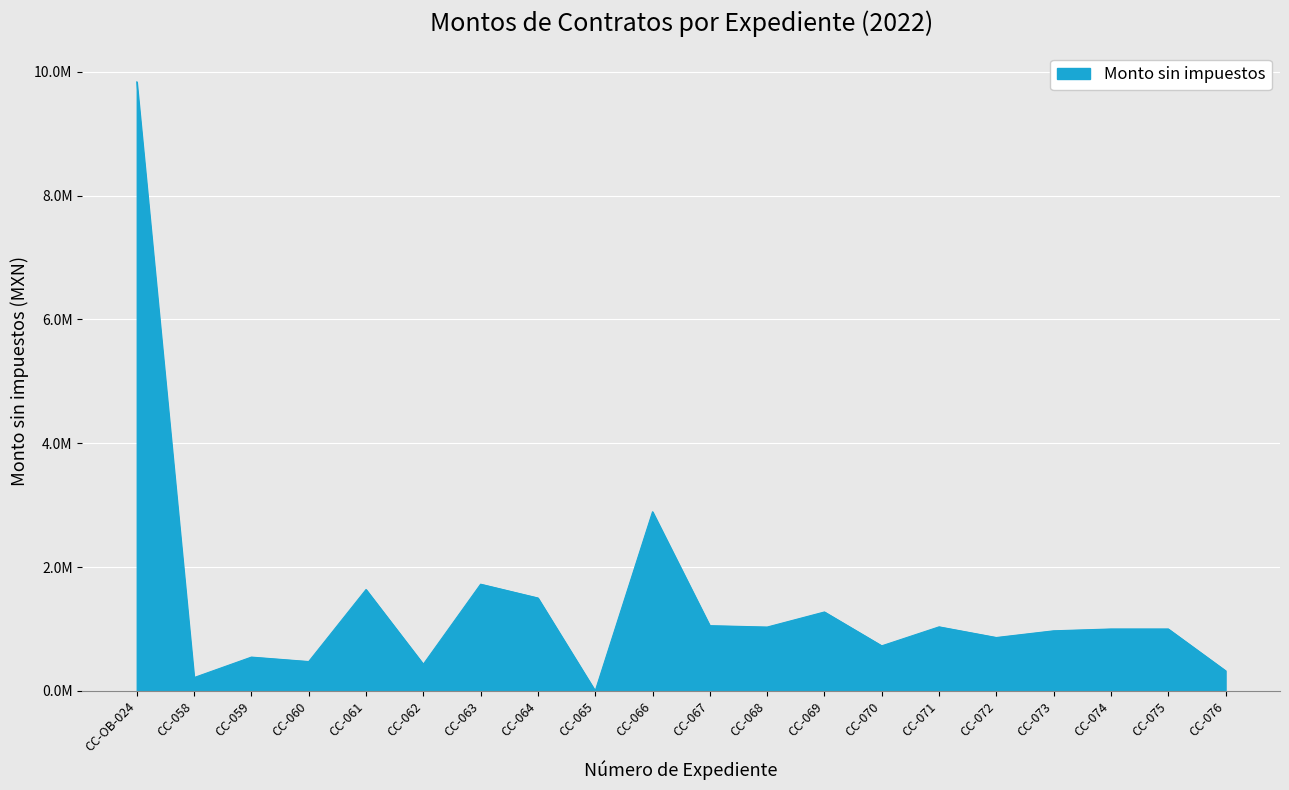

What is the sum of all values?

28536015.0